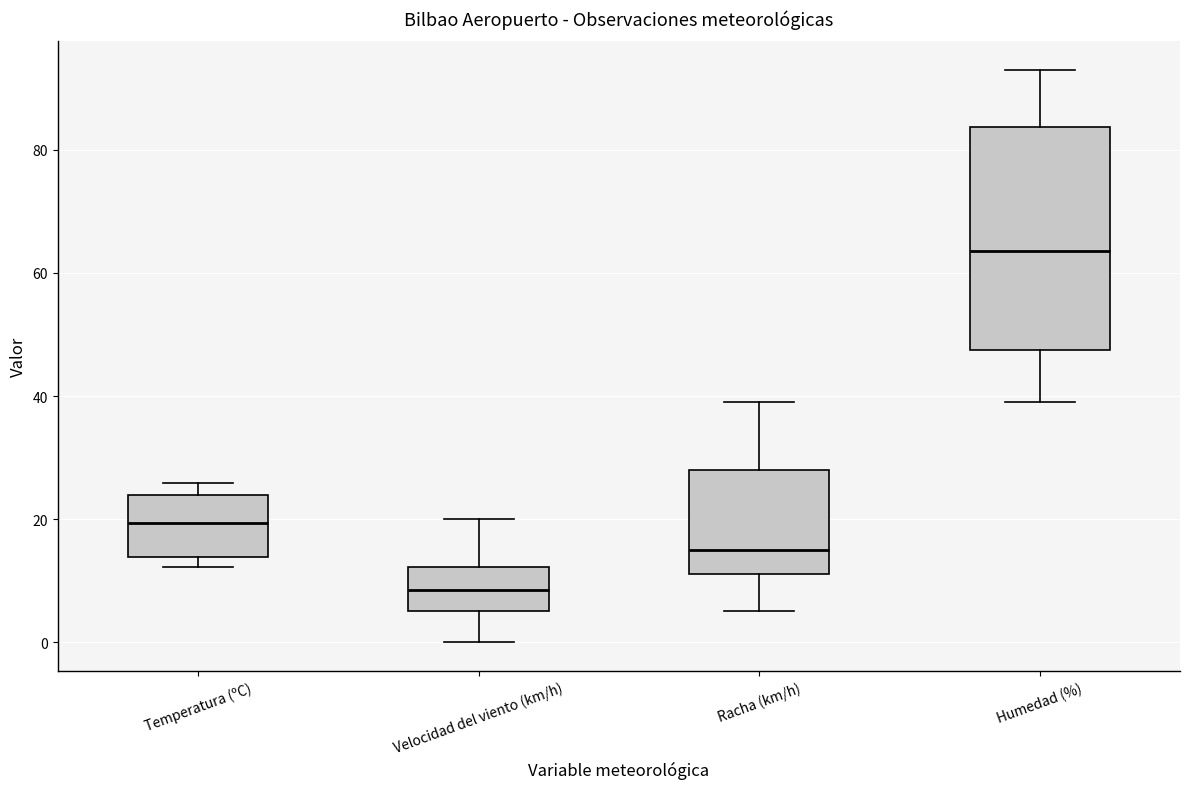

Which box's median line is the lowest?

Velocidad del viento (km/h)